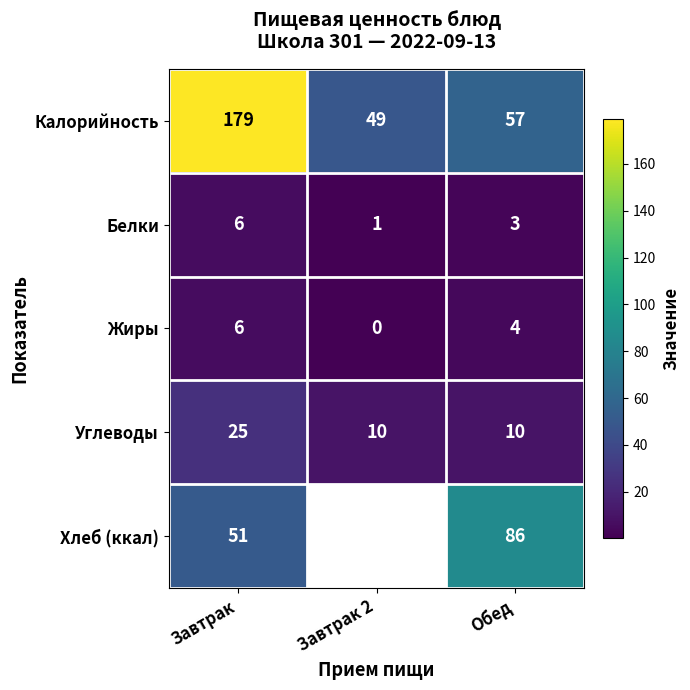

Is the value of Жиры at Завтрак 2 greater than the value of Калорийность at Завтрак?

No